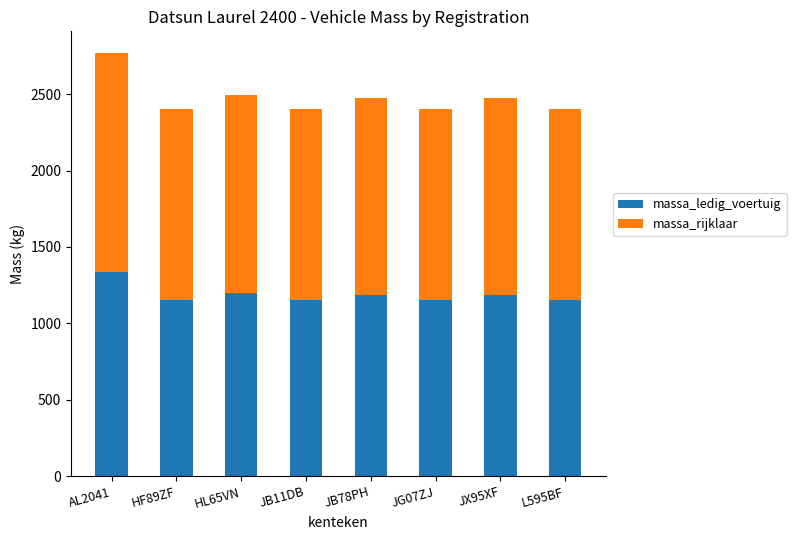

How many values in the massa_ledig_voertuig series are below 1188?

4